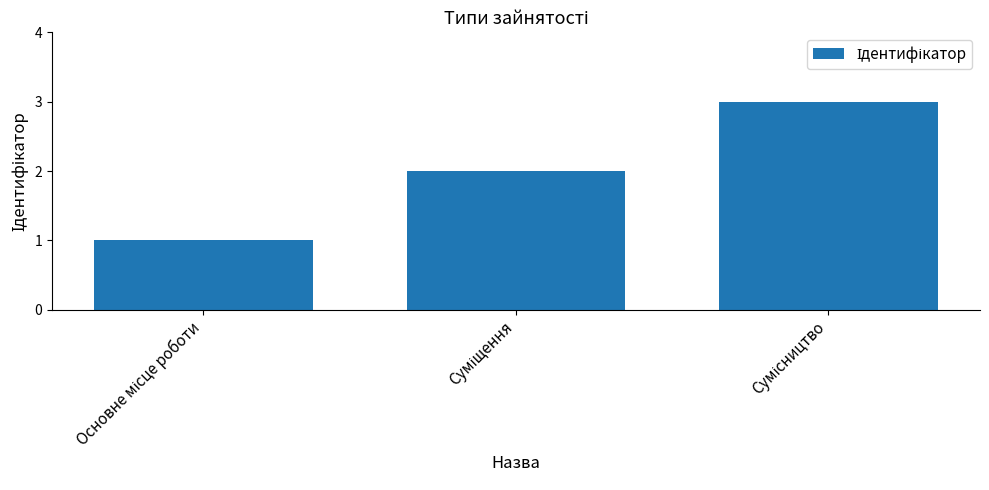

What is the sum of all values?

6